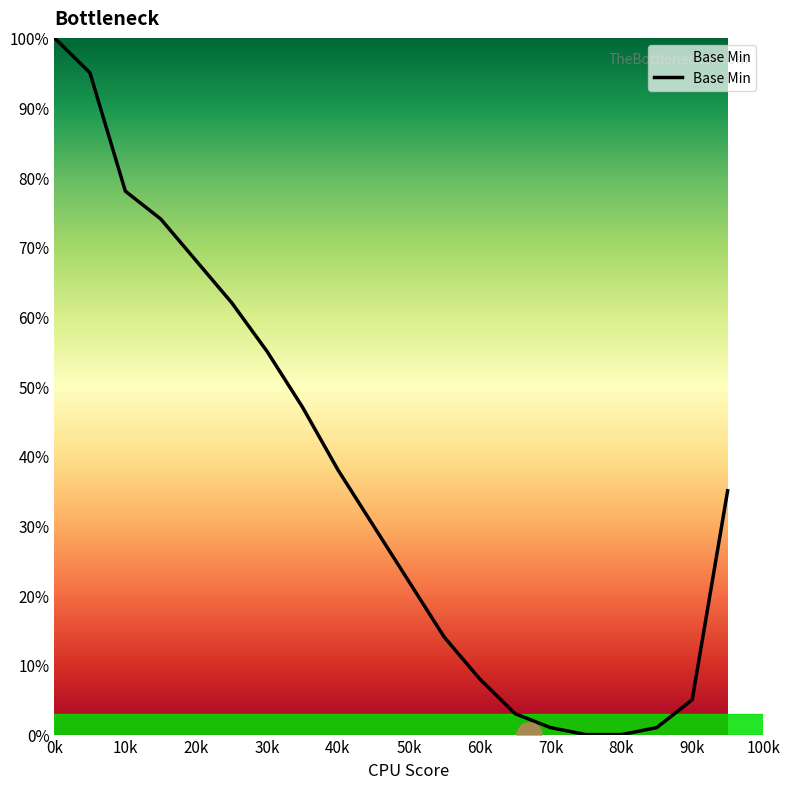

What is the maximum value shown in the chart?

100